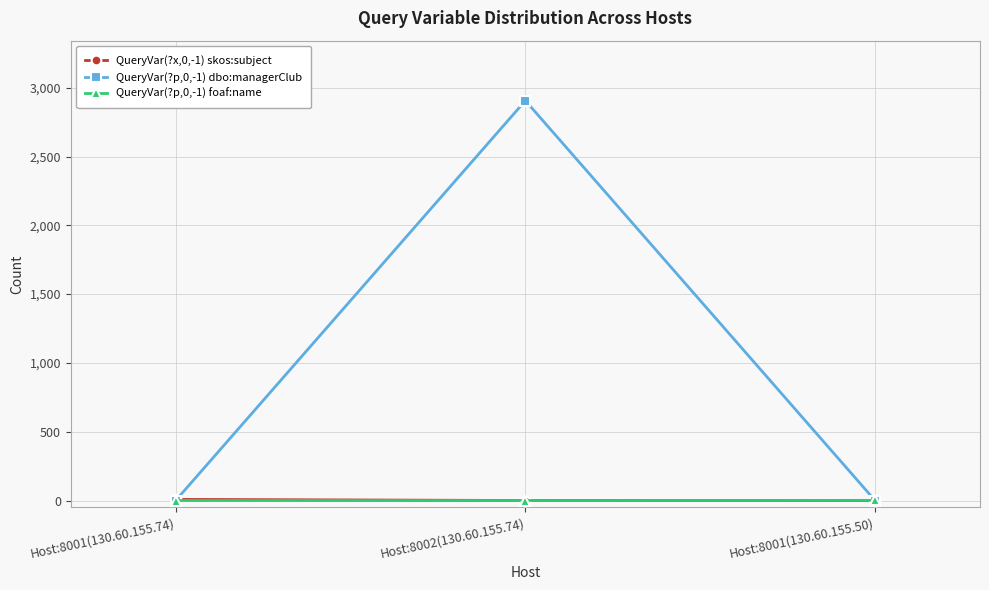

What position from the right is Host:8002(130.60.155.74)?

2